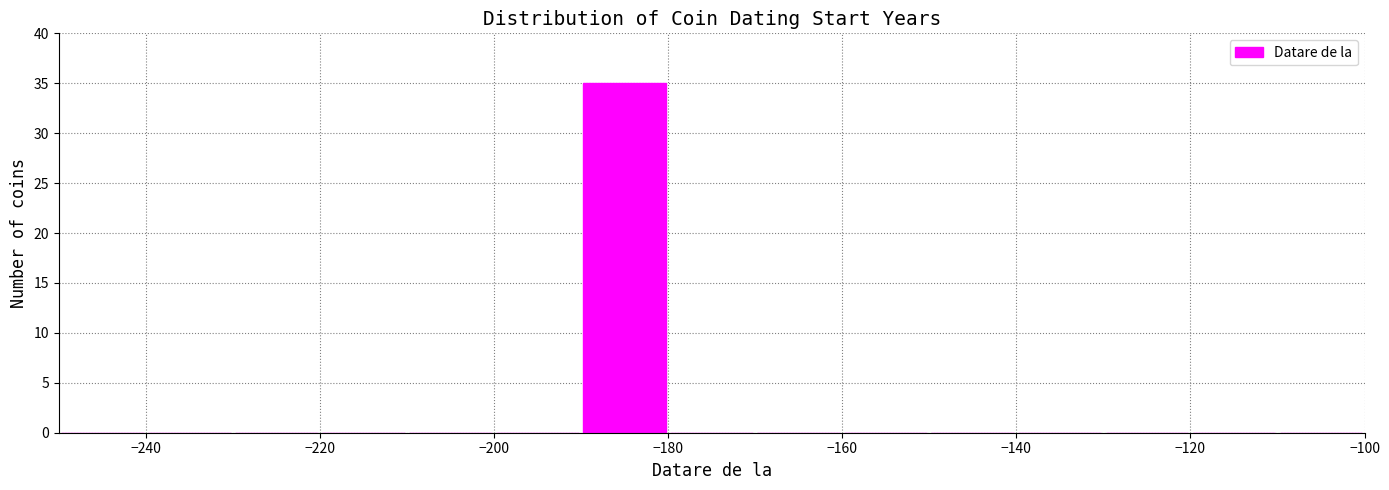

Reading left to right, transcribe this chart: for each bar, give the range it covers on the x-axis and its height. The values are not printed on the chart, so give them approximately, as read against the axis.

-250 to -240: 0
-240 to -230: 0
-230 to -220: 0
-220 to -210: 0
-210 to -200: 0
-200 to -190: 0
-190 to -180: 35
-180 to -170: 0
-170 to -160: 0
-160 to -150: 0
-150 to -140: 0
-140 to -130: 0
-130 to -120: 0
-120 to -110: 0
-110 to -100: 0